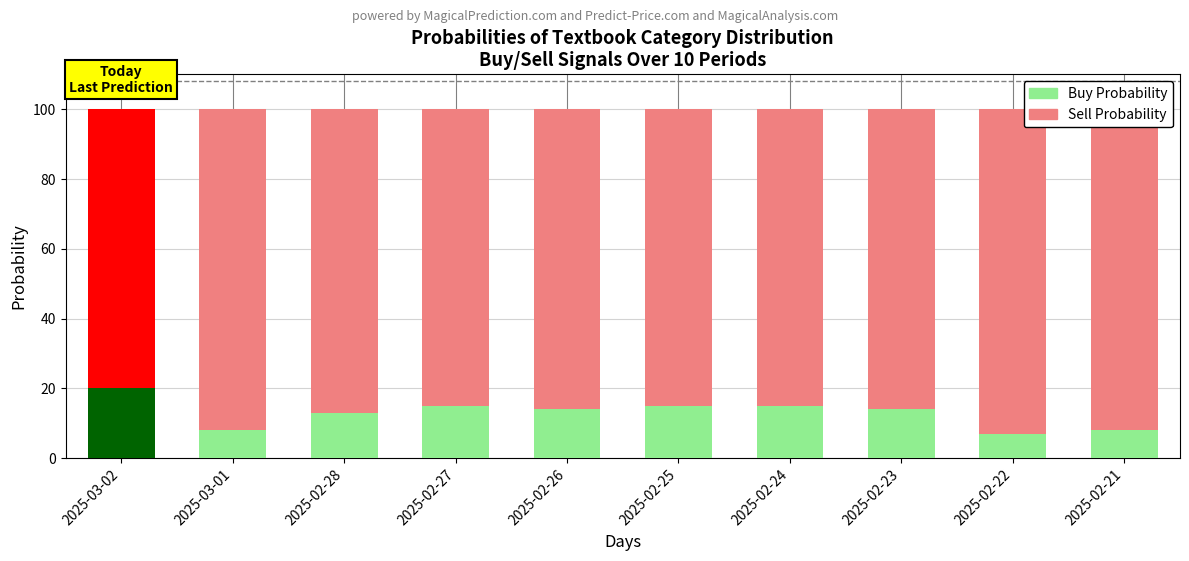

How many bars are there in each group?

2